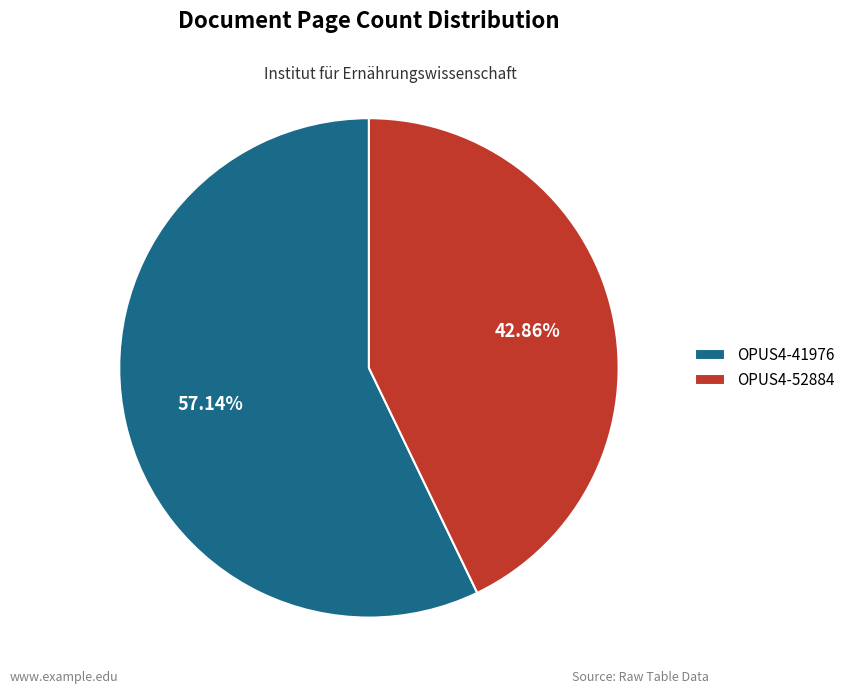

Is OPUS4-52884 the majority of the pie?

No